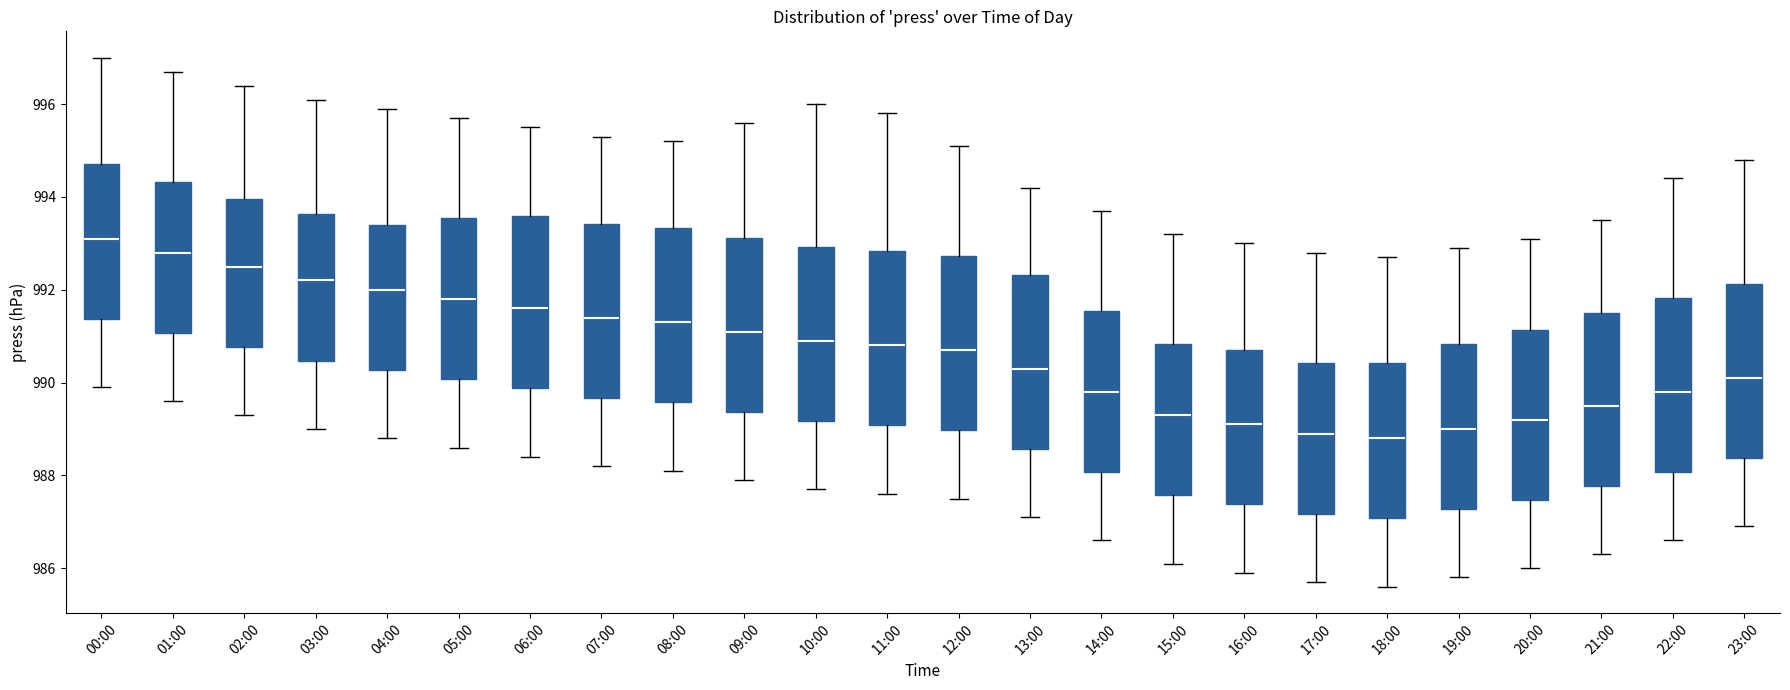

Reading left to right, read every box against the y-axis: the position of its median line, the range the box covers, and the ends of its whiskers. The values are not printed on the chart, so give them approximately, as read against the axis.

00:00: median 993.2, box 991.4 to 994.8, whiskers 990.0 to 997.0
01:00: median 992.8, box 991.0 to 994.4, whiskers 989.6 to 996.8
02:00: median 992.6, box 990.8 to 994.0, whiskers 989.4 to 996.4
03:00: median 992.2, box 990.4 to 993.6, whiskers 989.0 to 996.2
04:00: median 992.0, box 990.2 to 993.4, whiskers 988.8 to 996.0
05:00: median 991.8, box 990.0 to 993.6, whiskers 988.6 to 995.8
06:00: median 991.6, box 989.8 to 993.6, whiskers 988.4 to 995.6
07:00: median 991.4, box 989.6 to 993.4, whiskers 988.2 to 995.4
08:00: median 991.4, box 989.6 to 993.4, whiskers 988.2 to 995.2
09:00: median 991.2, box 989.4 to 993.2, whiskers 988.0 to 995.6
10:00: median 991.0, box 989.2 to 993.0, whiskers 987.8 to 996.0
11:00: median 990.8, box 989.0 to 992.8, whiskers 987.6 to 995.8
12:00: median 990.8, box 989.0 to 992.8, whiskers 987.6 to 995.2
13:00: median 990.4, box 988.6 to 992.4, whiskers 987.2 to 994.2
14:00: median 989.8, box 988.0 to 991.6, whiskers 986.6 to 993.8
15:00: median 989.4, box 987.6 to 990.8, whiskers 986.2 to 993.2
16:00: median 989.2, box 987.4 to 990.8, whiskers 986.0 to 993.0
17:00: median 989.0, box 987.2 to 990.4, whiskers 985.8 to 992.8
18:00: median 988.8, box 987.0 to 990.4, whiskers 985.6 to 992.8
19:00: median 989.0, box 987.2 to 990.8, whiskers 985.8 to 993.0
20:00: median 989.2, box 987.4 to 991.2, whiskers 986.0 to 993.2
21:00: median 989.6, box 987.8 to 991.6, whiskers 986.4 to 993.6
22:00: median 989.8, box 988.0 to 991.8, whiskers 986.6 to 994.4
23:00: median 990.2, box 988.4 to 992.2, whiskers 987.0 to 994.8